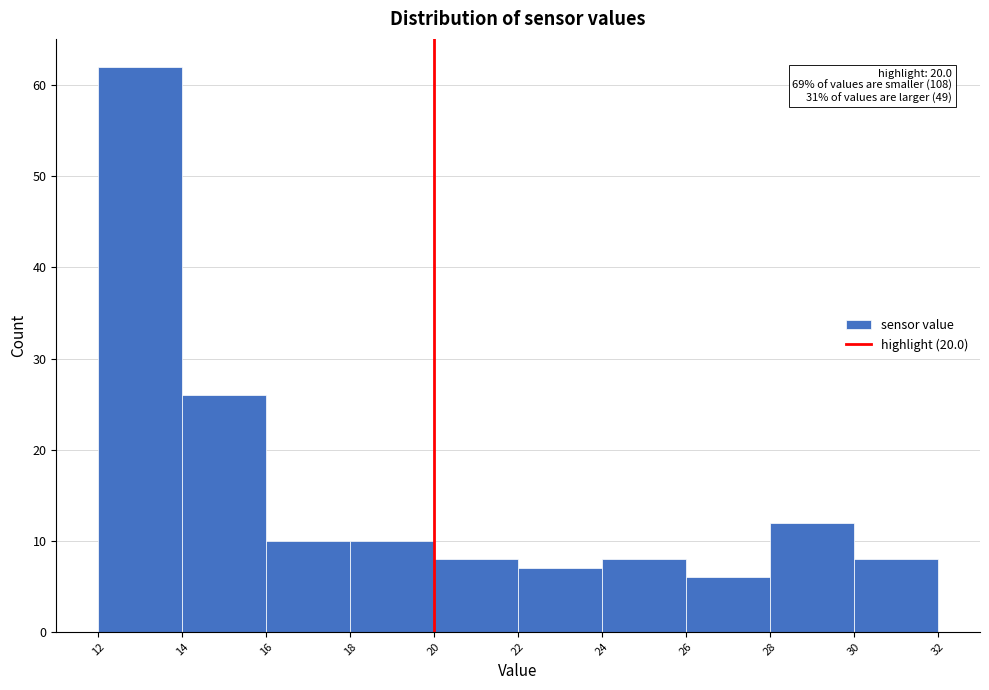

Over which range of the x-axis is the bar tallest?

12 to 14